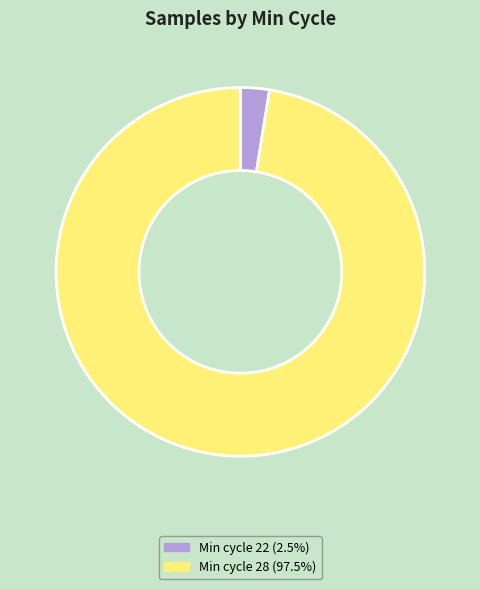

Is there a majority slice in this chart?

Yes